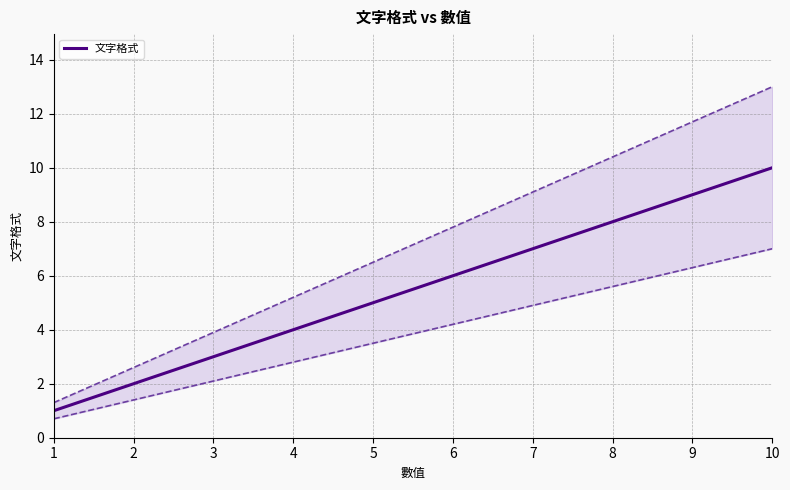

What is the difference between the second highest and minimum values?

8